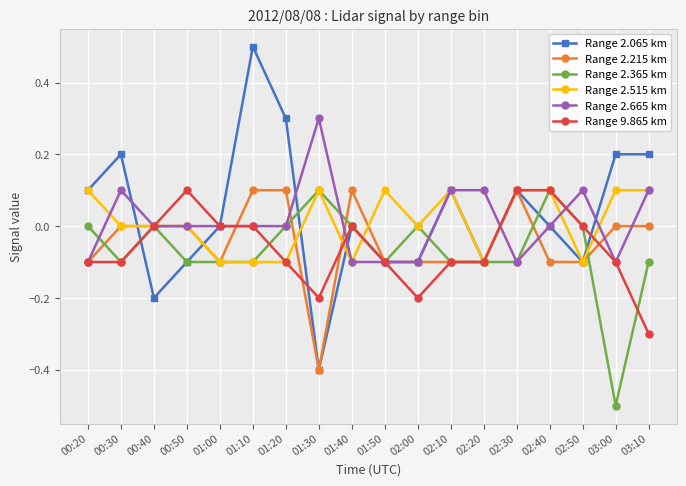

At which category does Range 9.865 km reach its first local peak?

00:50